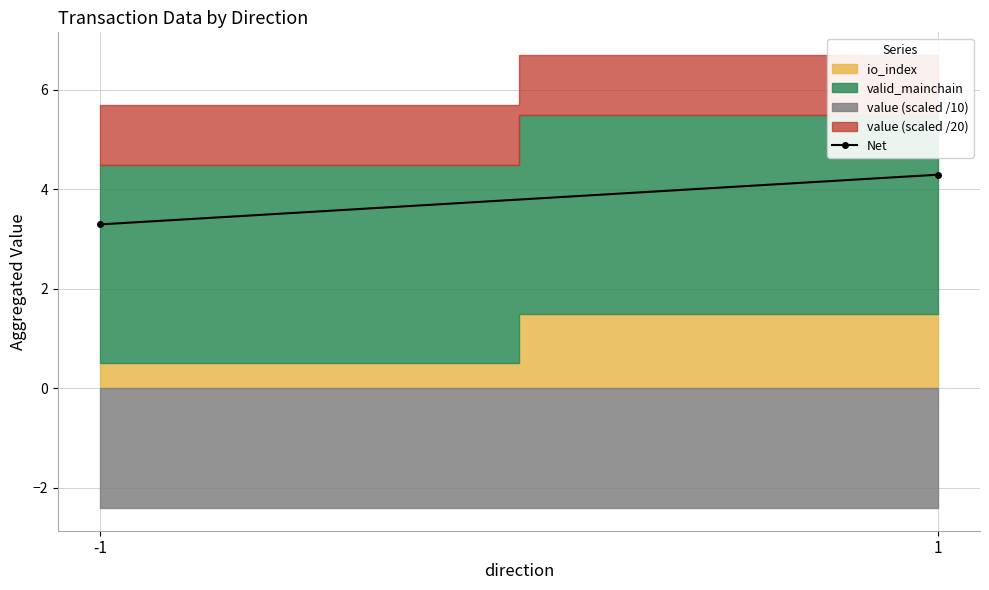

Reading left to right, list all the values displayed in this chart.

-1=3.3	1=4.3